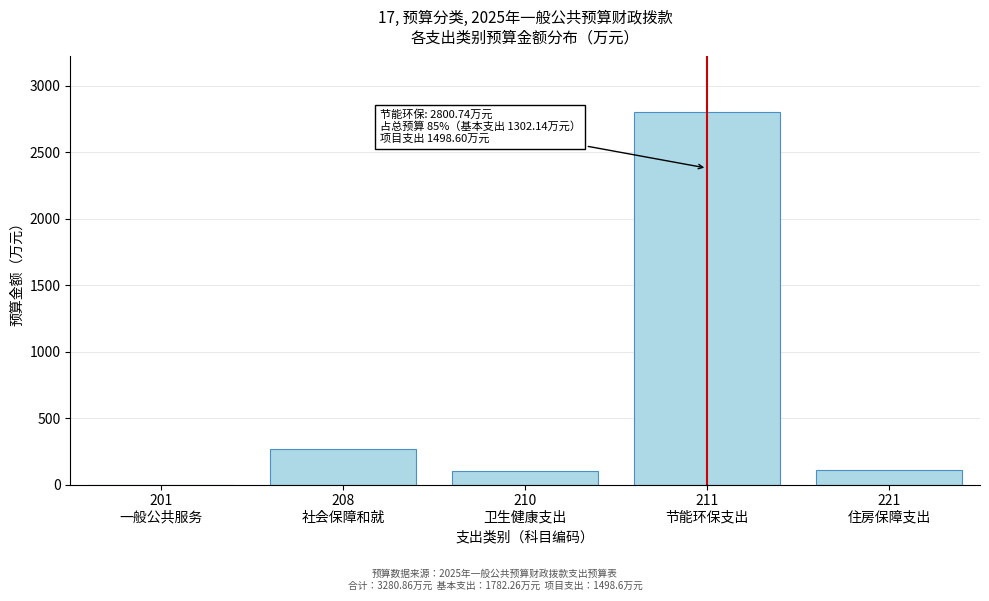

What is the sum of all values?

3280.9